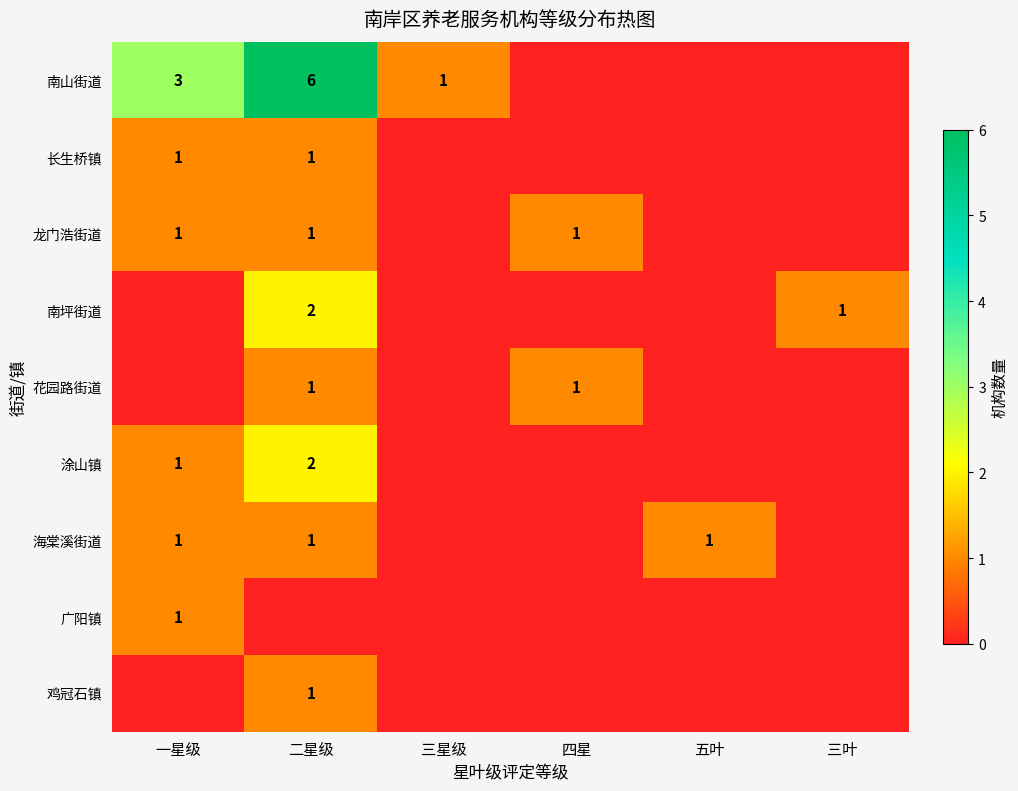

Between 一星级 and 三叶, which is larger?

一星级